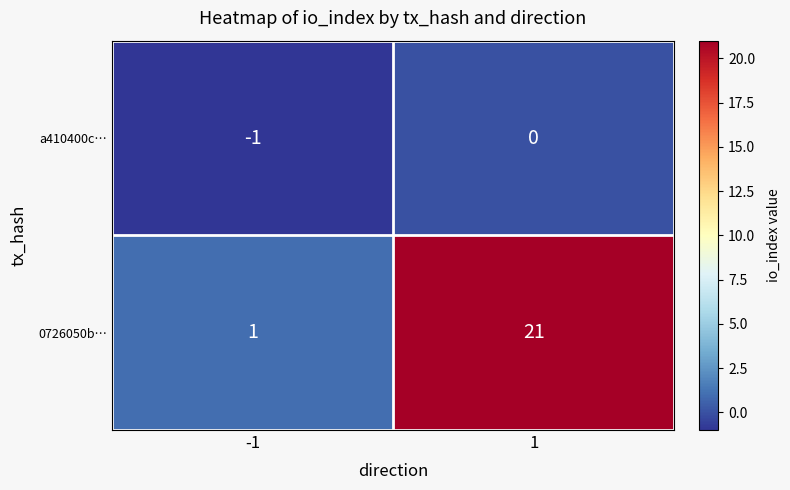

What is the average value of the 0726050b… series?

11